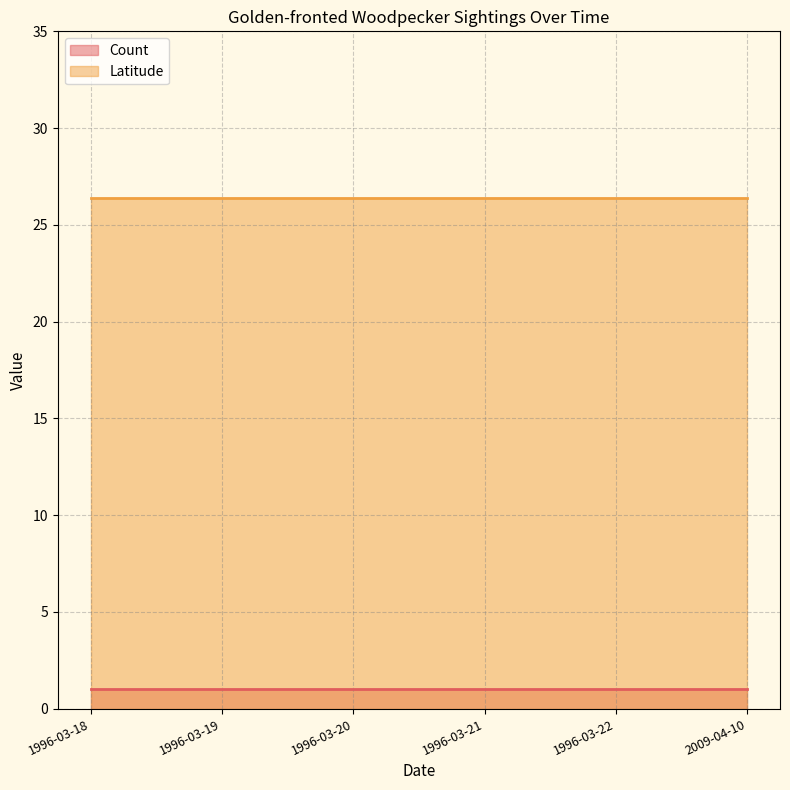

True or false: Count and Latitude intersect in this chart.

False